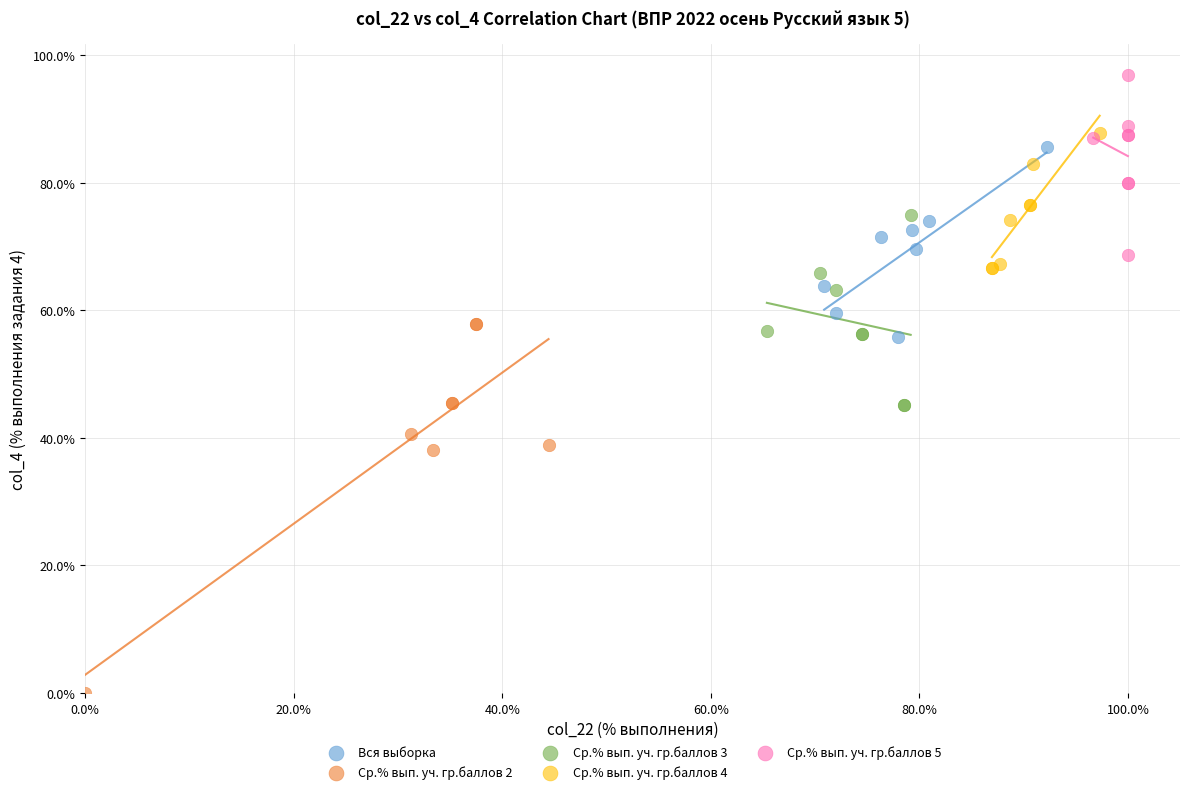

Which series contains the highest Y value?

Ср.% вып. уч. гр.баллов 5